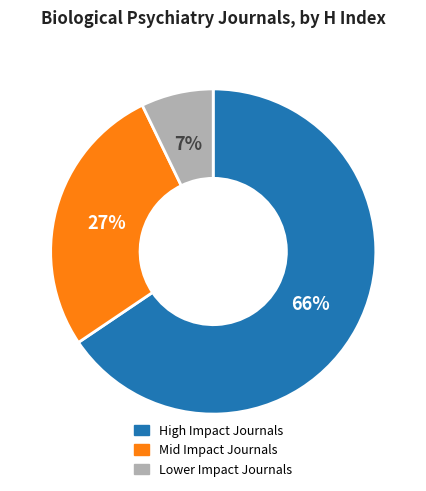

To the nearest percent, what is the average slice percentage?

33%